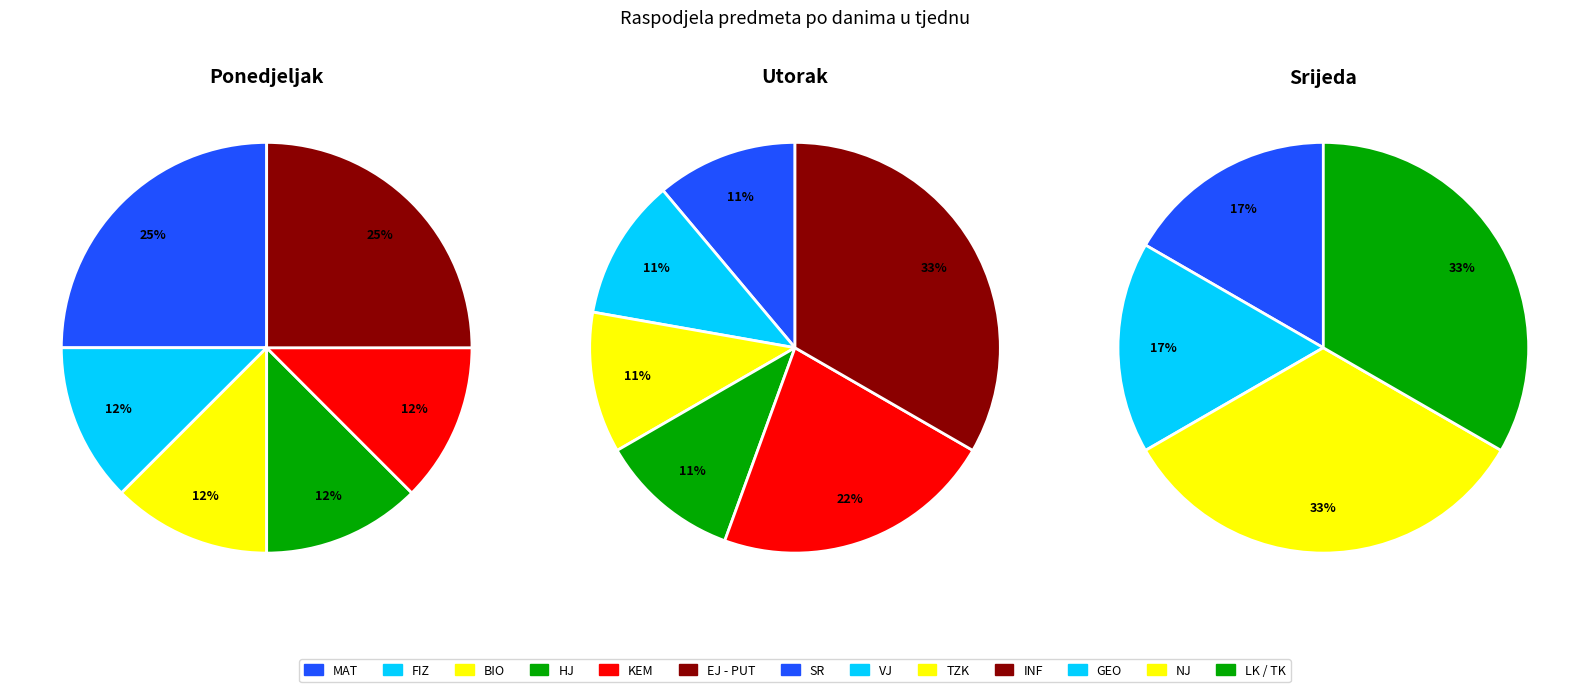

Which category has the biggest portion of the pie?

MAT